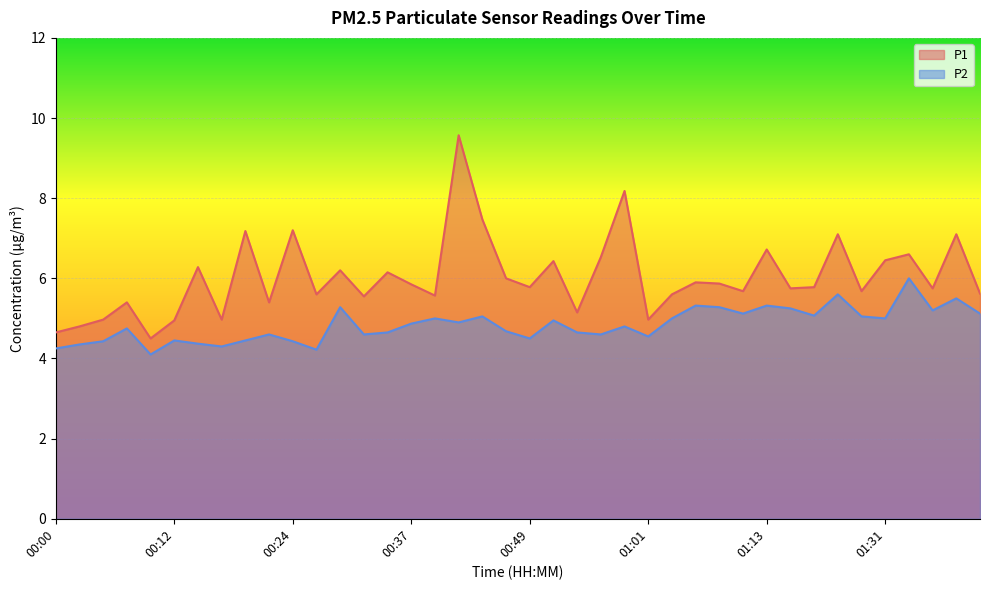

Reading right to left, transcribe all the data shown in this chart.

P1: 01:41=5.6	01:39=7.1	01:37=5.8	01:34=6.6	01:31=6.5	01:29=5.7	01:21=7.1	01:18=5.8	01:16=5.8	01:13=6.7	01:11=5.7	01:08=5.9	01:06=5.9	01:04=5.6	01:01=5.0	00:59=8.2	00:56=6.5	00:54=5.2	00:51=6.4	00:49=5.8	00:46=6.0	00:44=7.5	00:41=9.6	00:39=5.6	00:37=5.8	00:34=6.2	00:32=5.5	00:29=6.2	00:27=5.6	00:24=7.2	00:22=5.4	00:20=7.2	00:17=5.0	00:15=6.3	00:12=5.0	00:10=4.5	00:07=5.4	00:05=5.0	00:02=4.8	00:00=4.7
P2: 01:41=5.1	01:39=5.5	01:37=5.2	01:34=6.0	01:31=5.0	01:29=5.0	01:21=5.6	01:18=5.1	01:16=5.2	01:13=5.3	01:11=5.1	01:08=5.3	01:06=5.3	01:04=5.0	01:01=4.5	00:59=4.8	00:56=4.6	00:54=4.7	00:51=5.0	00:49=4.5	00:46=4.7	00:44=5.0	00:41=4.9	00:39=5.0	00:37=4.9	00:34=4.7	00:32=4.6	00:29=5.3	00:27=4.2	00:24=4.4	00:22=4.6	00:20=4.5	00:17=4.3	00:15=4.4	00:12=4.5	00:10=4.1	00:07=4.8	00:05=4.4	00:02=4.3	00:00=4.2